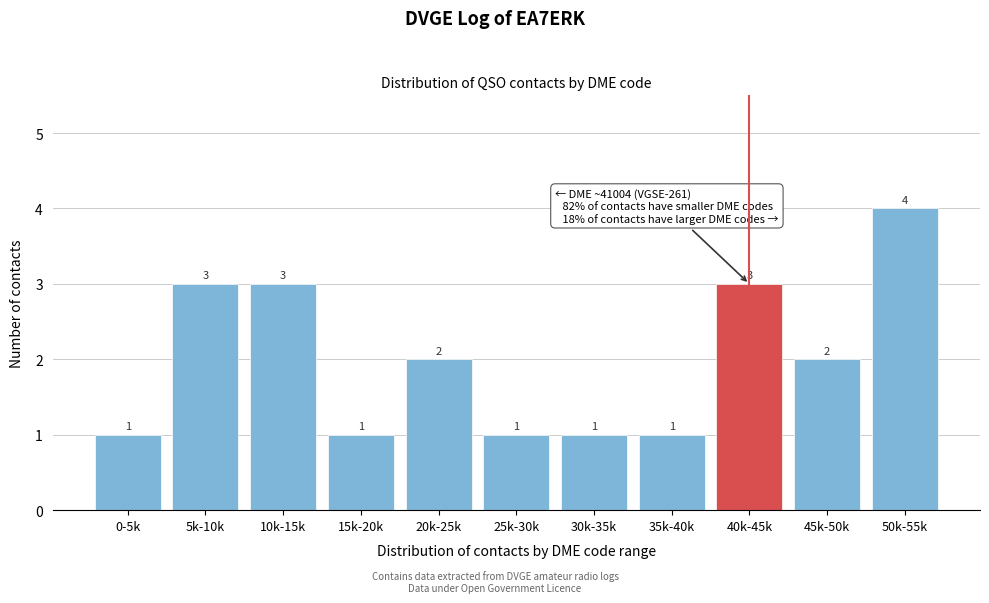

Reading right to left, transcribe all the data shown in this chart.

50k-55k=4	45k-50k=2	40k-45k=3	35k-40k=1	30k-35k=1	25k-30k=1	20k-25k=2	15k-20k=1	10k-15k=3	5k-10k=3	0-5k=1